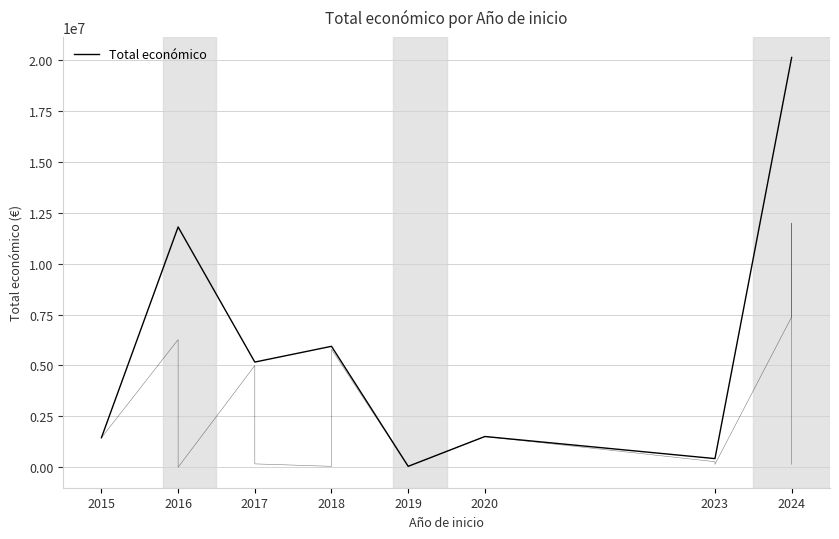

Count the number of categories in the chart.

8